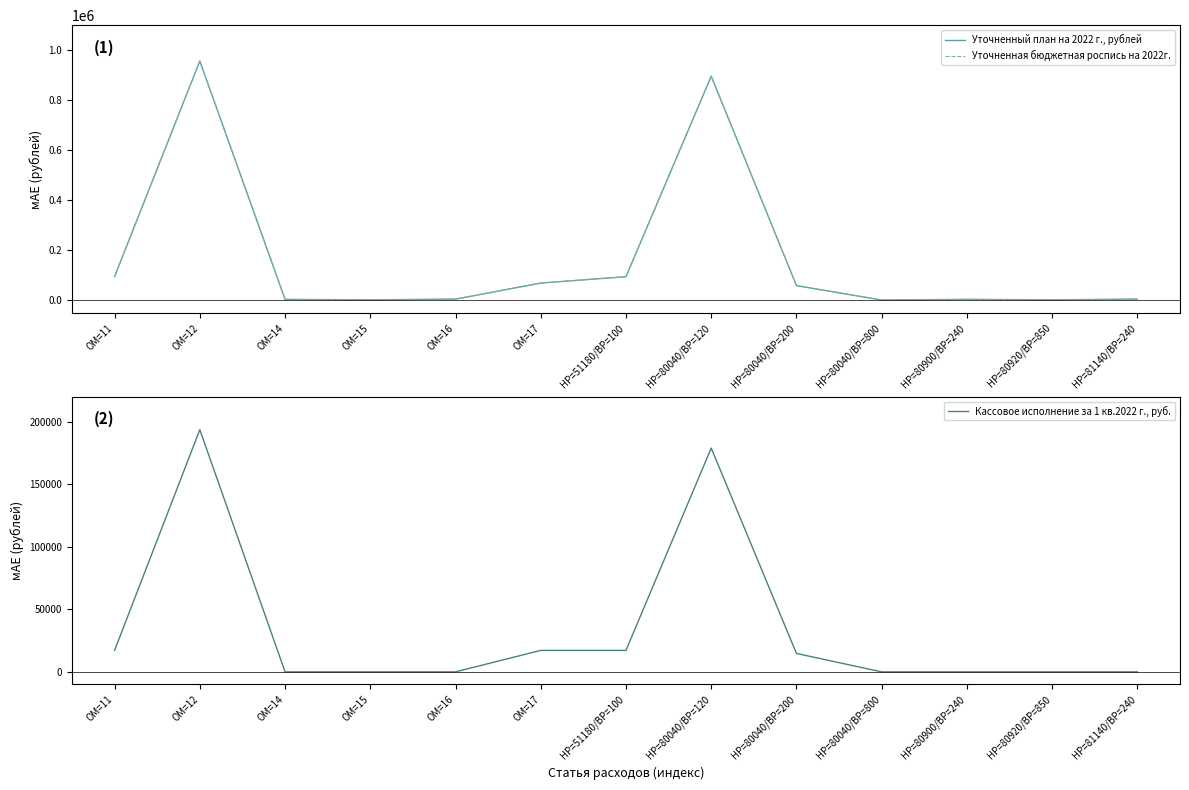

Which series changed the most between ОМ=12 and НР=80040/ВР=120?

Уточненный план на 2022 г., рублей